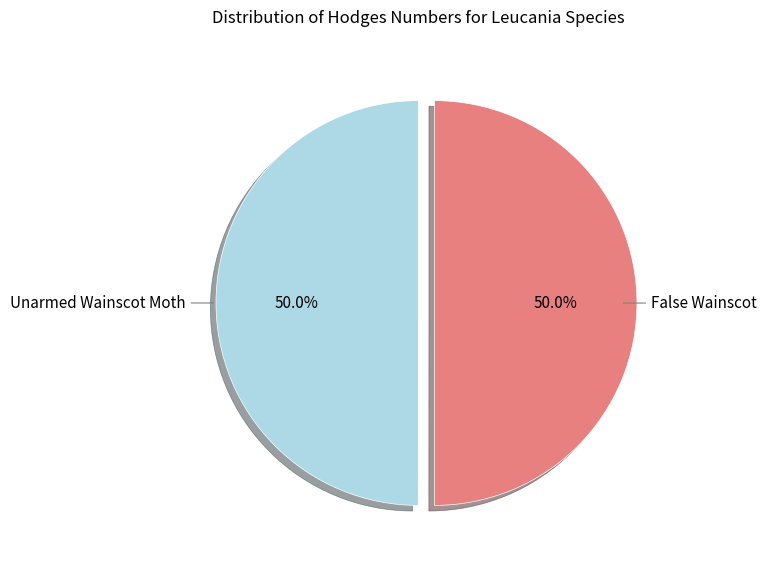

To the nearest percent, what is the average slice percentage?

50%